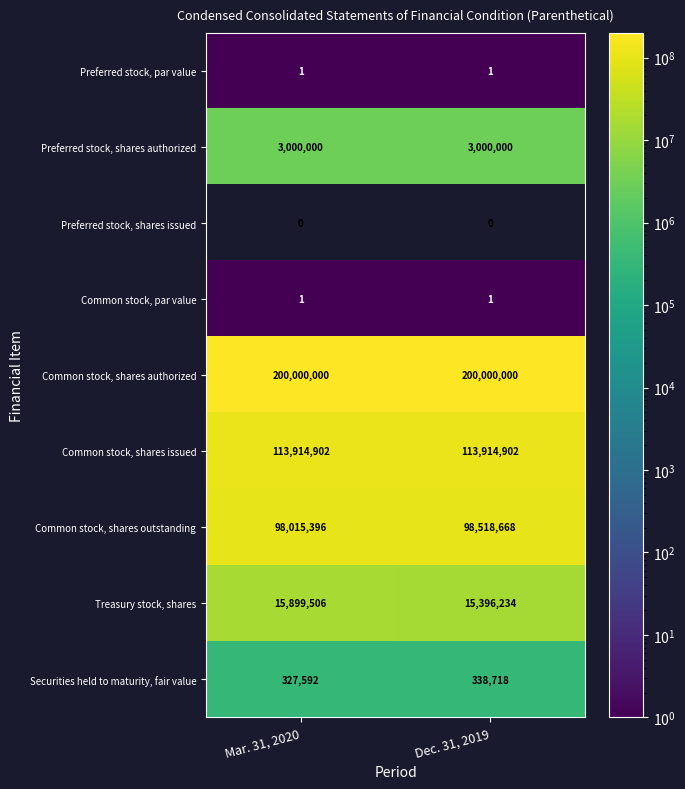

Which series has the largest total across all categories?

Common stock, shares authorized